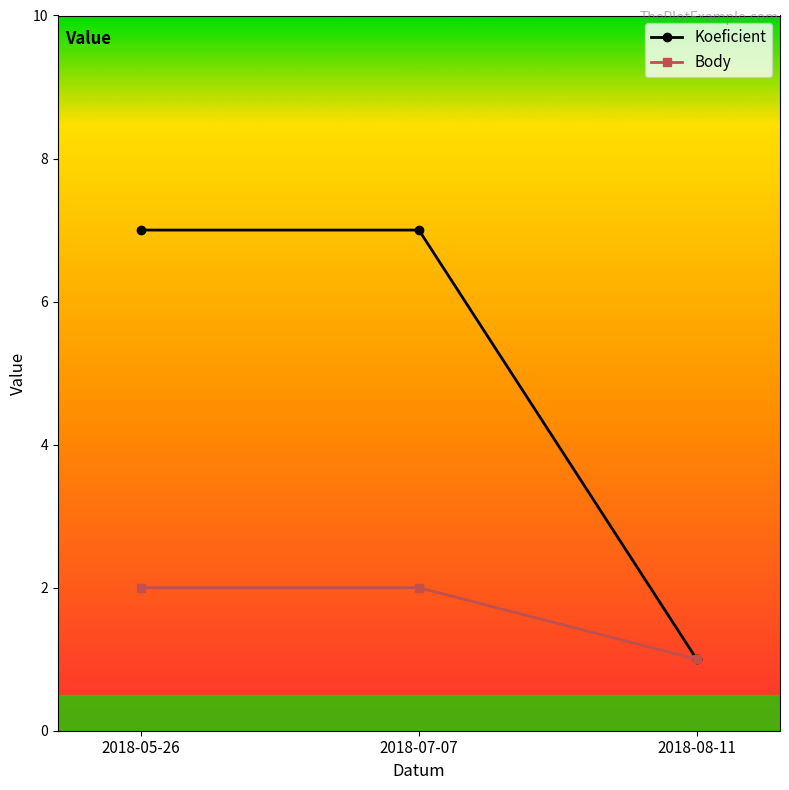

What is the spread (max minus min) of values at 2018-07-07?

5